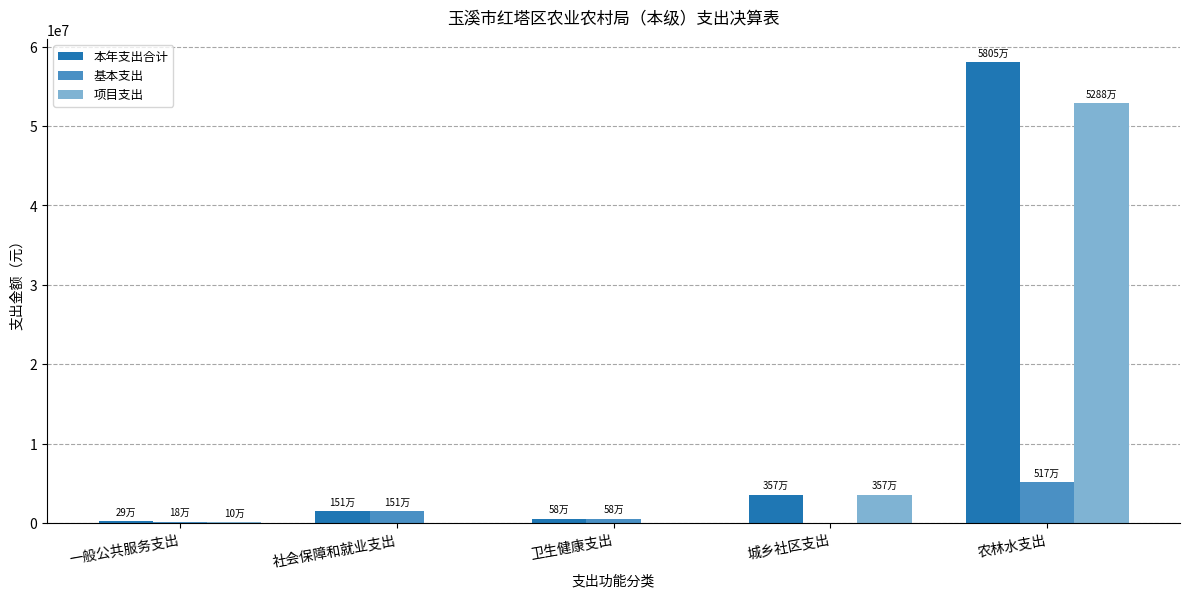

Is the value of 项目支出 at 一般公共服务支出 greater than the value of 基本支出 at 社会保障和就业支出?

No